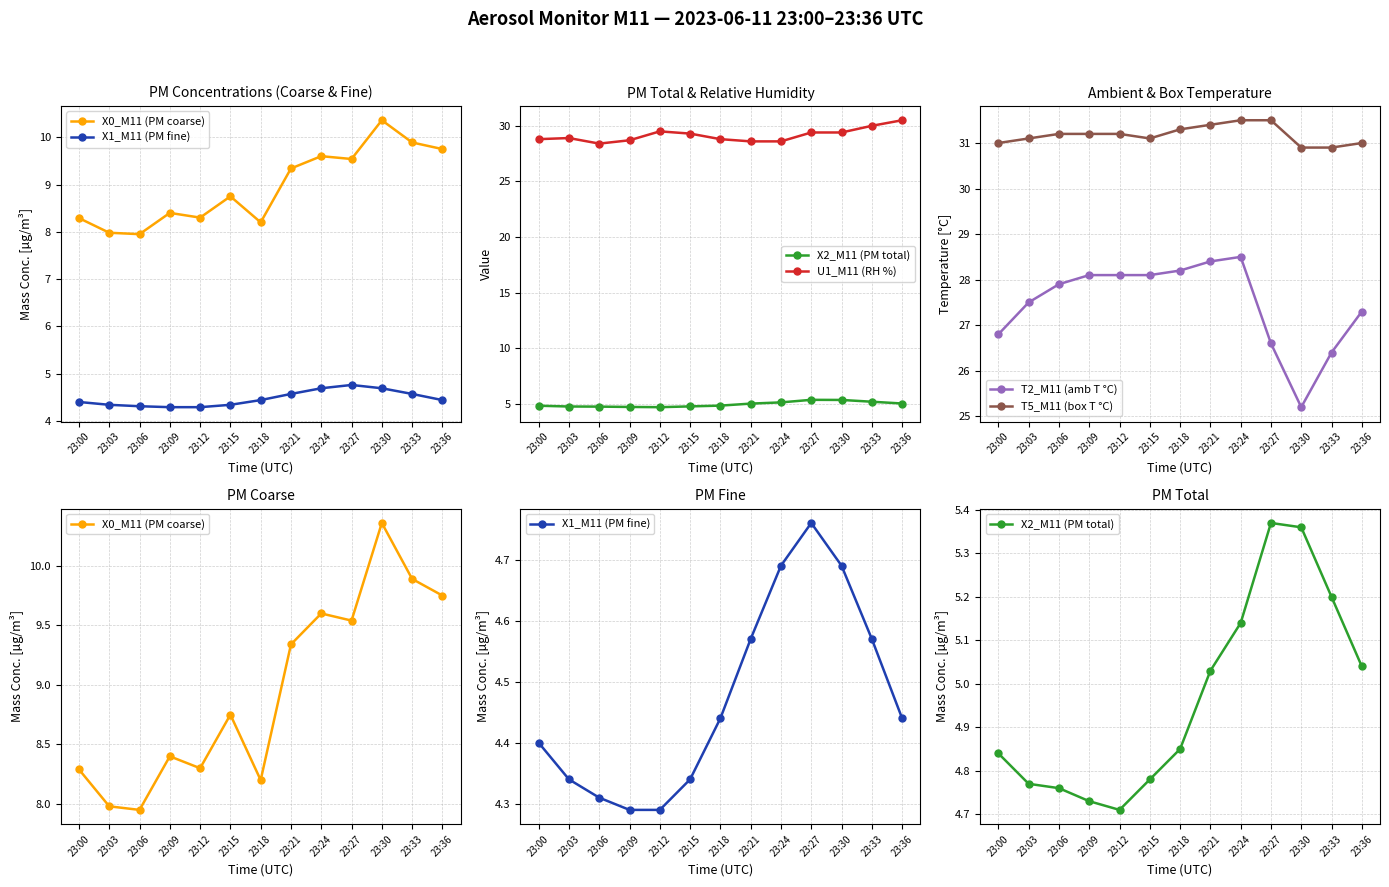

True or false: X0_M11 (PM coarse) and T2_M11 (amb T °C) cross at least once.

False